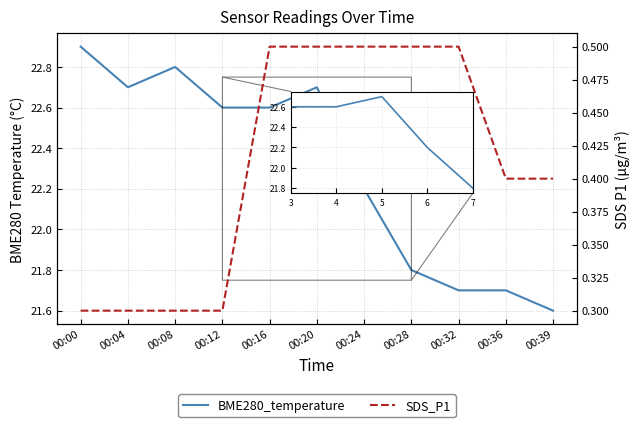

What is the value of the BME280_temperature point at the 2nd from the left?

22.7